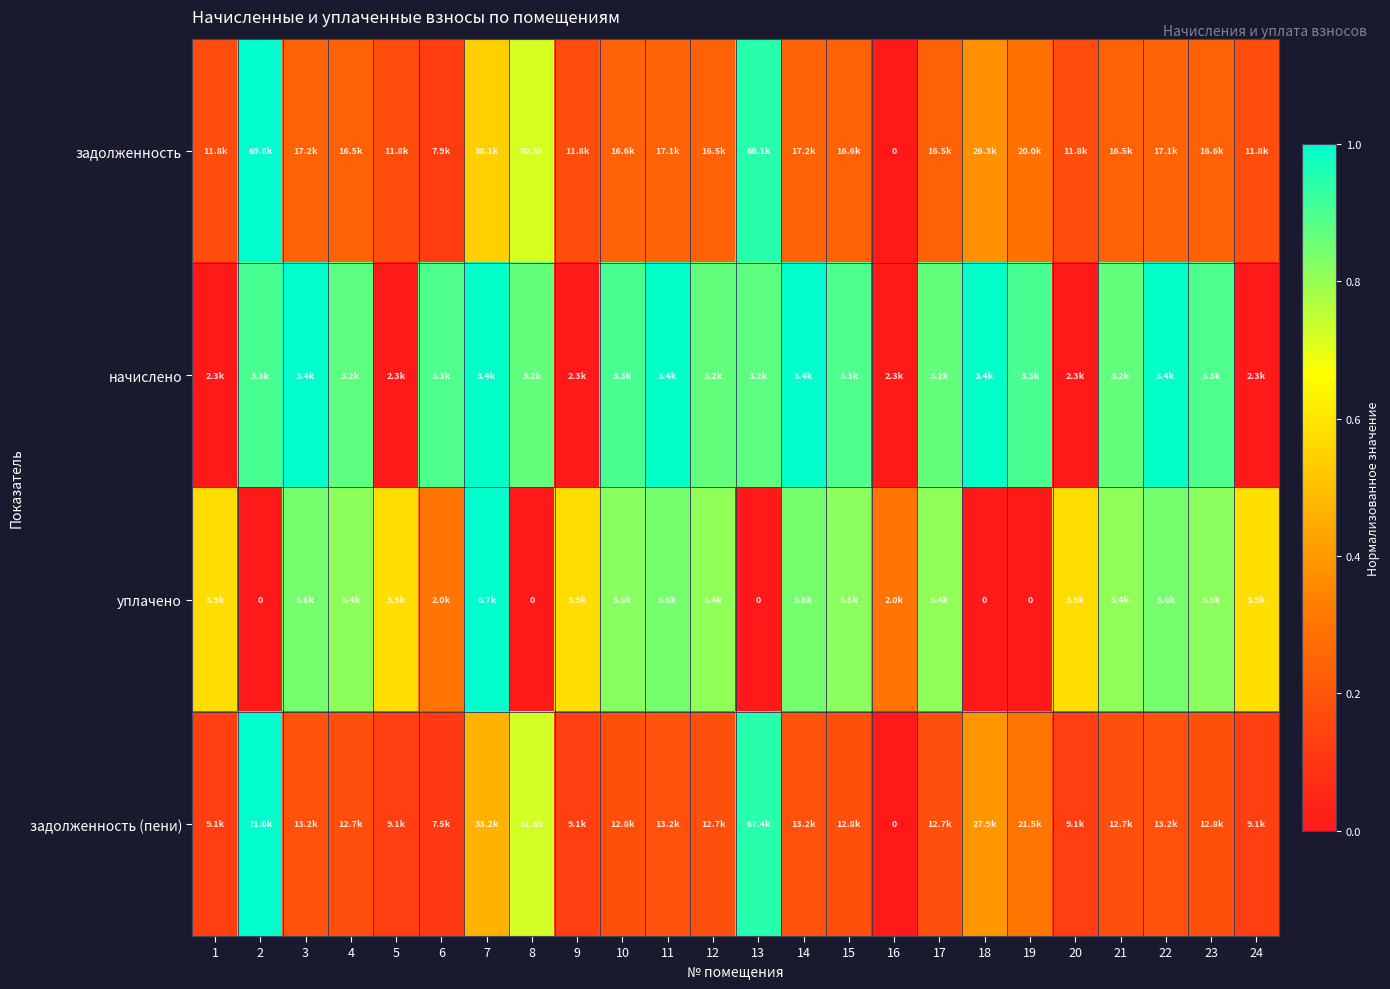

True or false: задолженность has a value of 0.2 at 4.

True